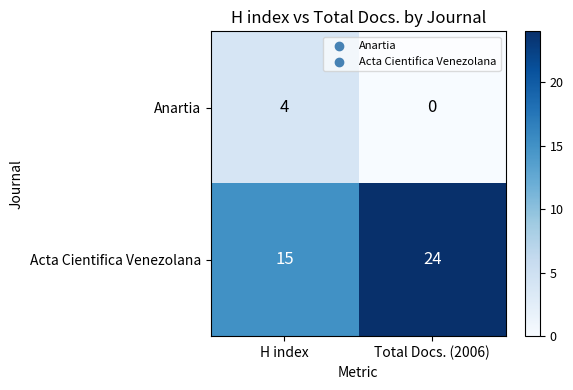

Which series has the largest total across all categories?

Acta Cientifica Venezolana